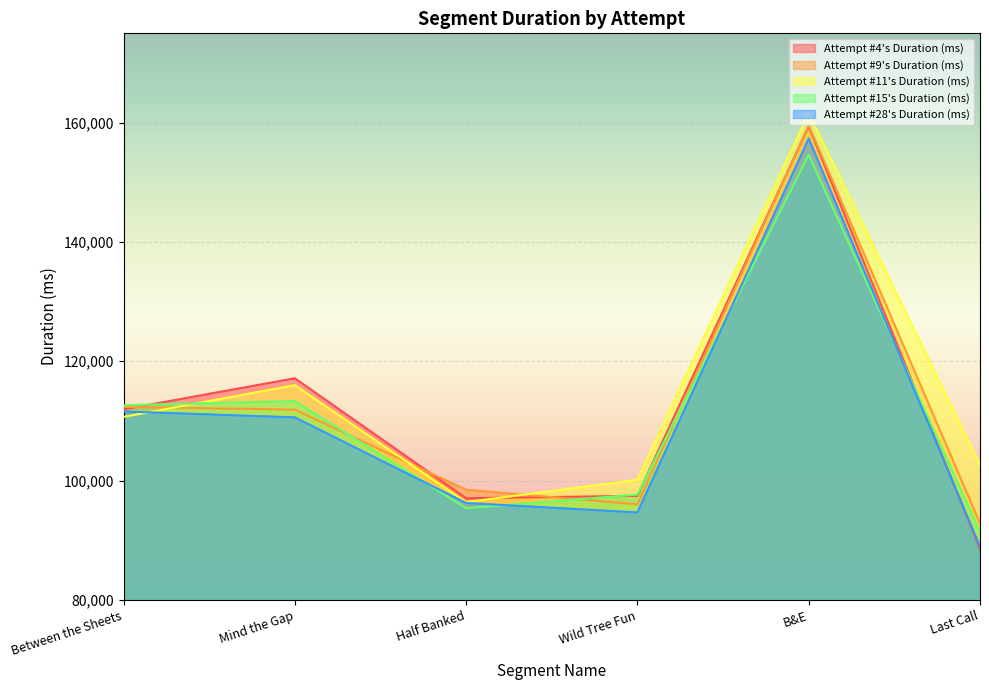

How many times do Attempt #11's Duration (ms) and Attempt #28's Duration (ms) cross each other?

1